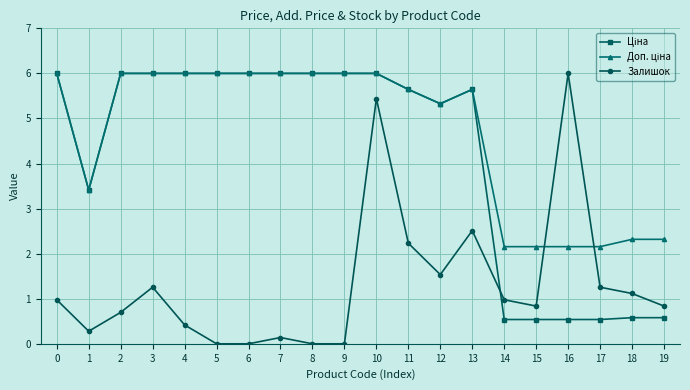

What is the difference between the highest and lowest values at 9?

6.0